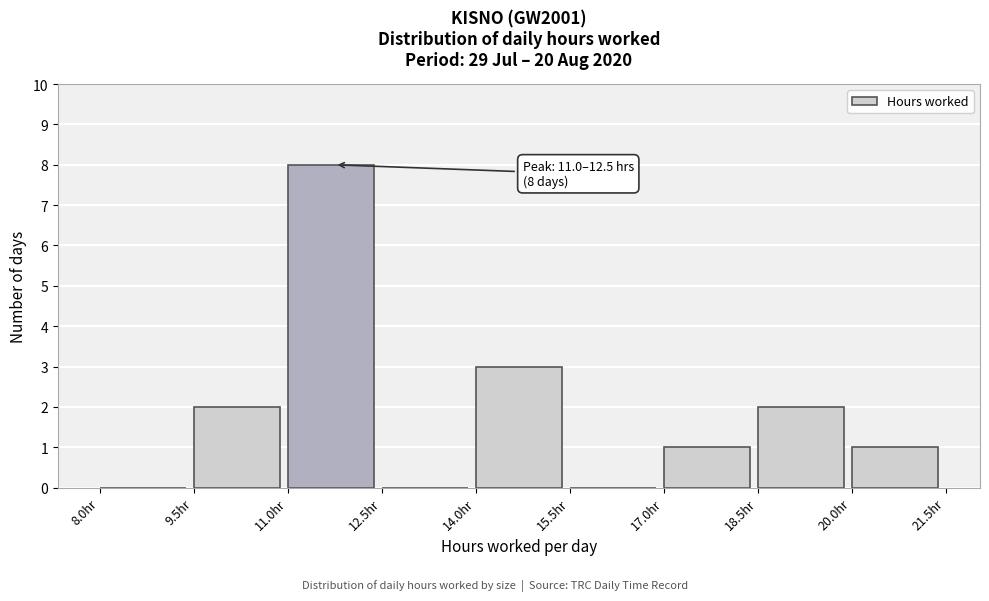

Over which range of the x-axis is the bar tallest?

11.0 to 12.5